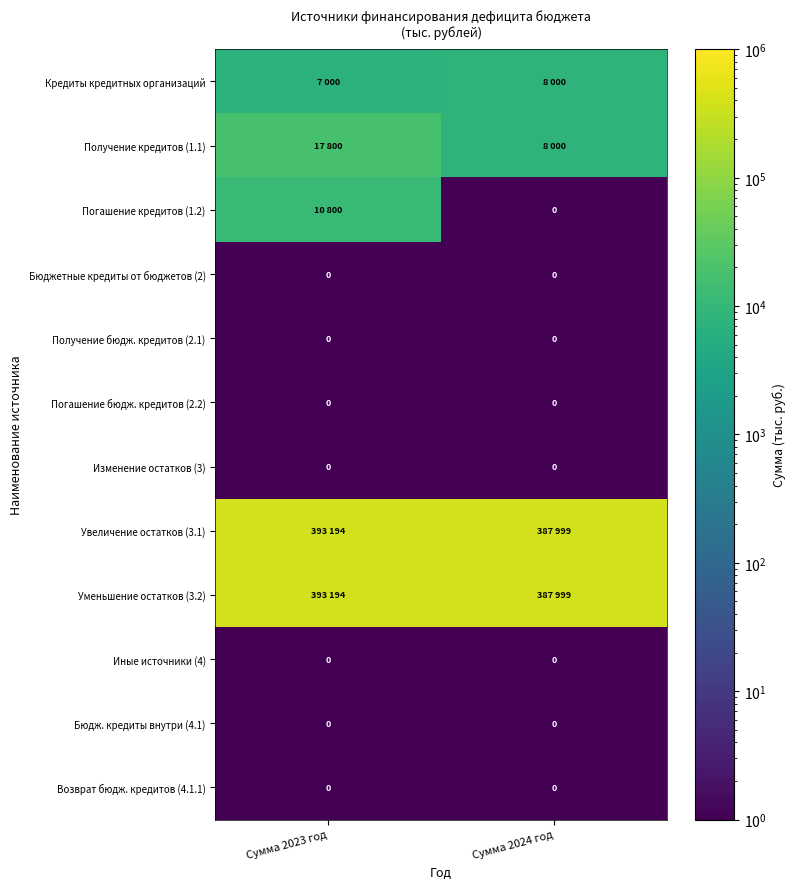

At Сумма 2023 год, list the series in order from smallest to largest.

Бюджетные кредиты от бюджетов (2), Получение бюдж. кредитов (2.1), Погашение бюдж. кредитов (2.2), Изменение остатков (3), Иные источники (4), Бюдж. кредиты внутри (4.1), Возврат бюдж. кредитов (4.1.1), Кредиты кредитных организаций, Погашение кредитов (1.2), Получение кредитов (1.1), Увеличение остатков (3.1), Уменьшение остатков (3.2)